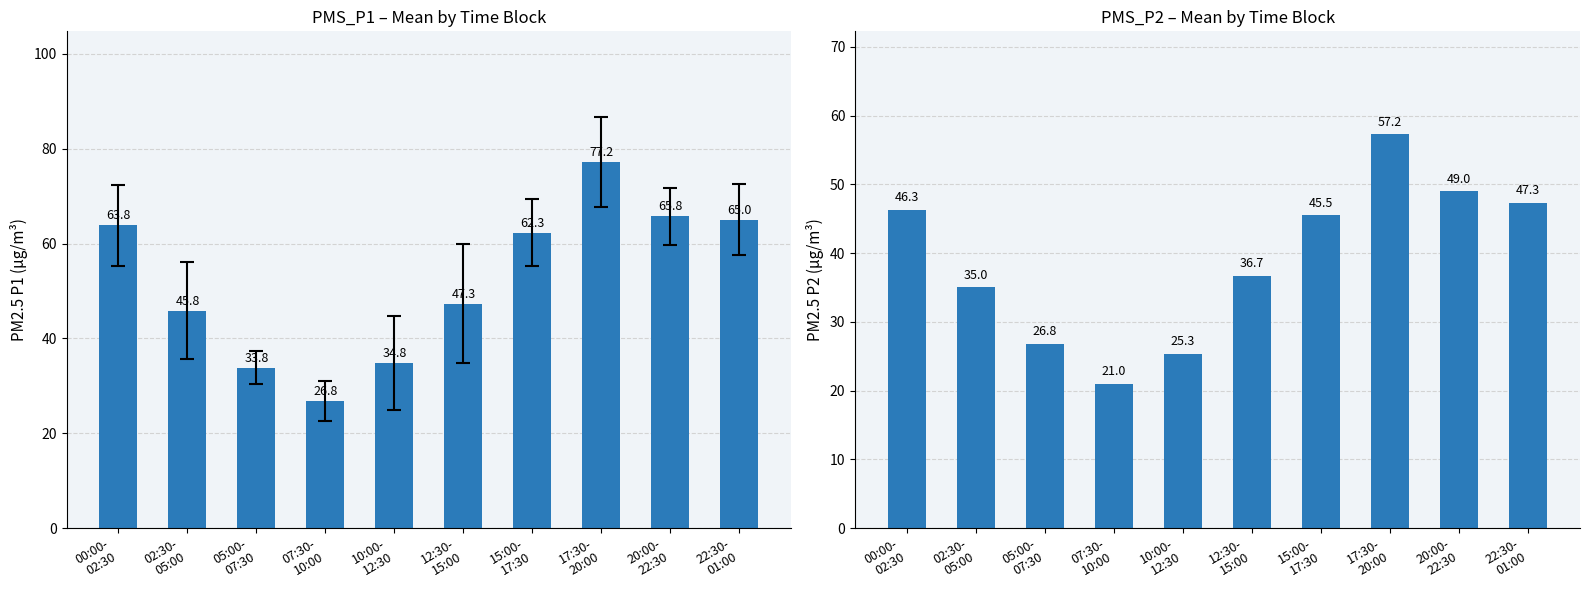

Count the number of categories in the chart.

10